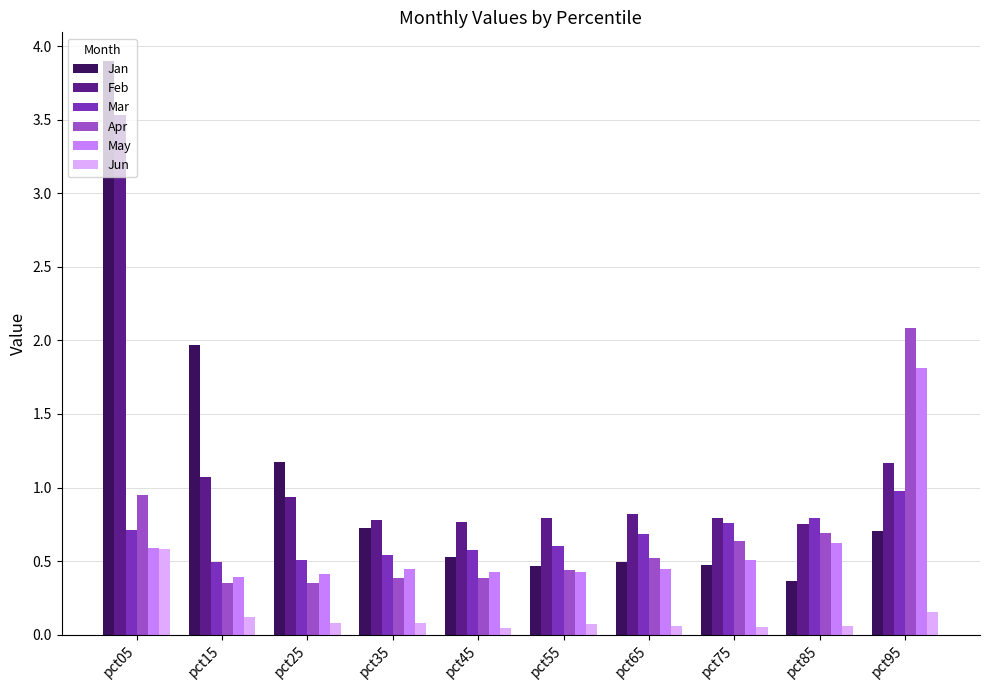

True or false: Apr has a value of 0.2 at pct45.

False